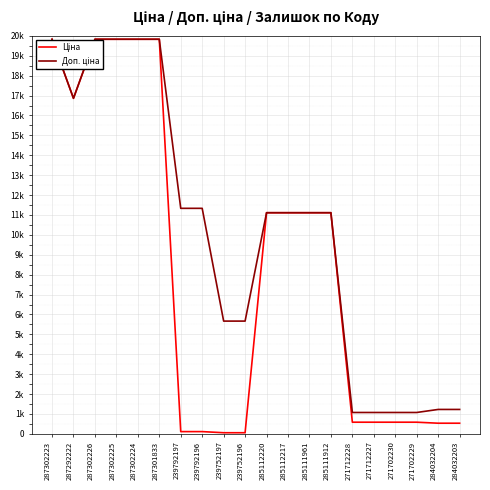

True or false: Доп. ціна has a value of 1538.9 at 271712228.

False